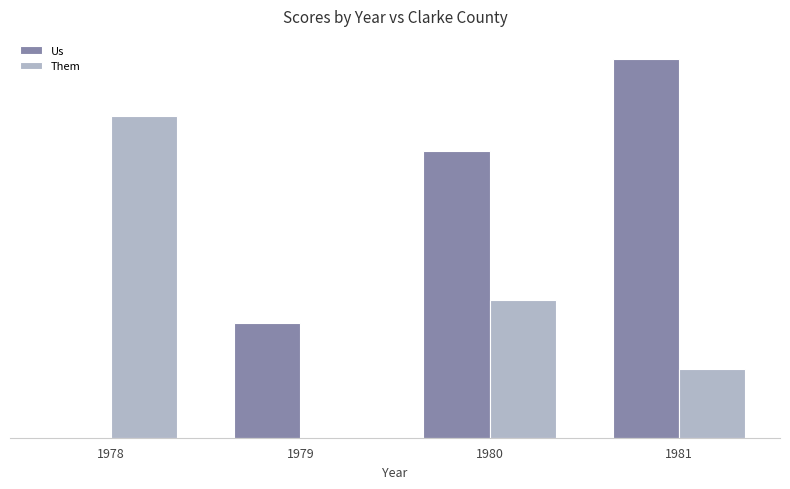

What is the approximate value of Us at 1979, to the nearest 5?

10